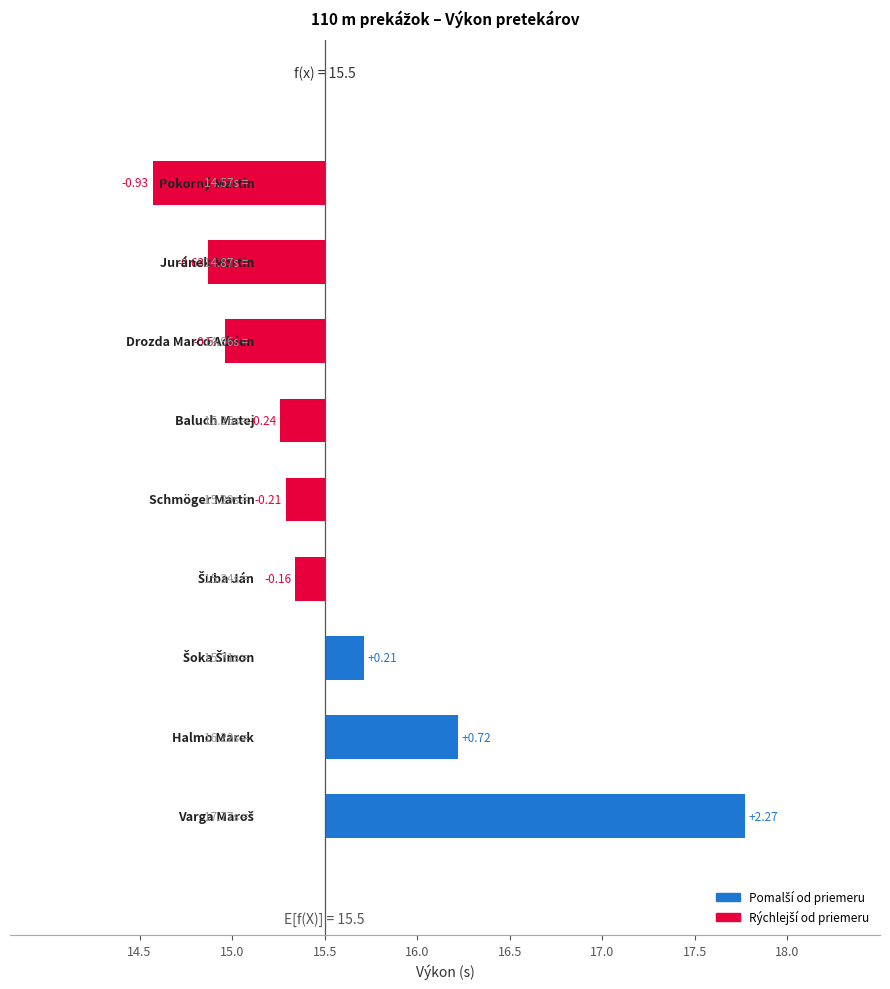

Does the chart contain any negative values?

Yes